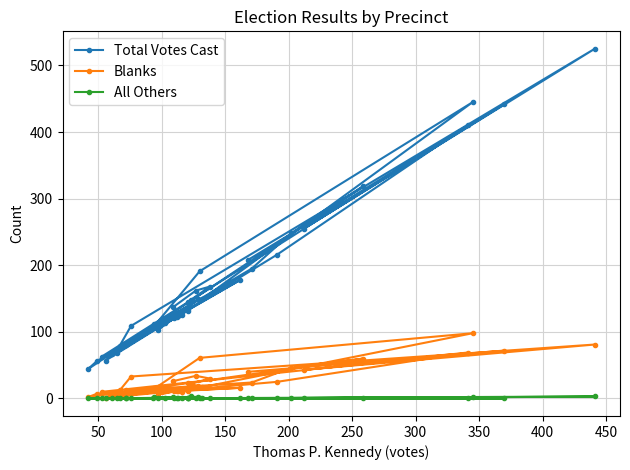

Count the All Others values in the range 0 to 1.

33